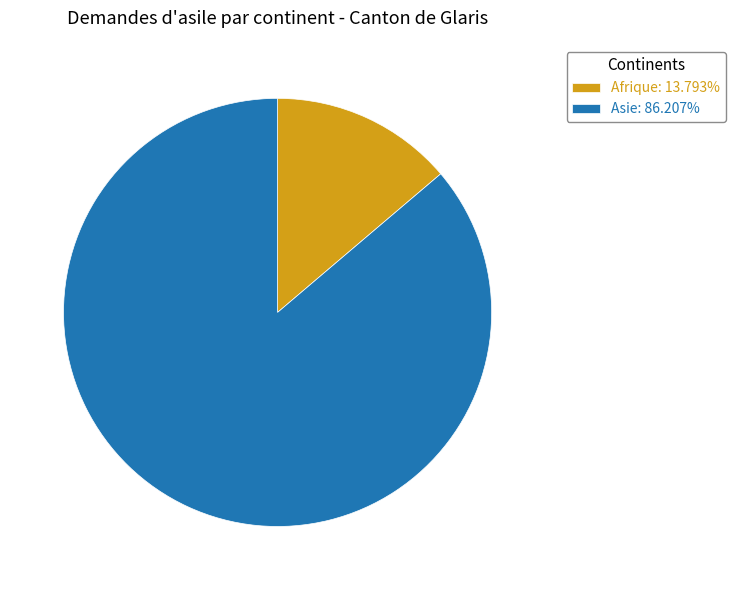

Is Asie: 86.207% the majority of the pie?

Yes